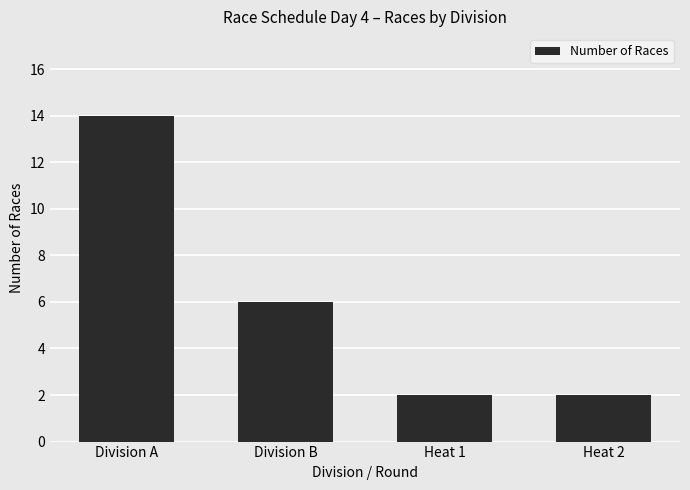

The chart shows a value of 2 at Heat 2. True or false?

True